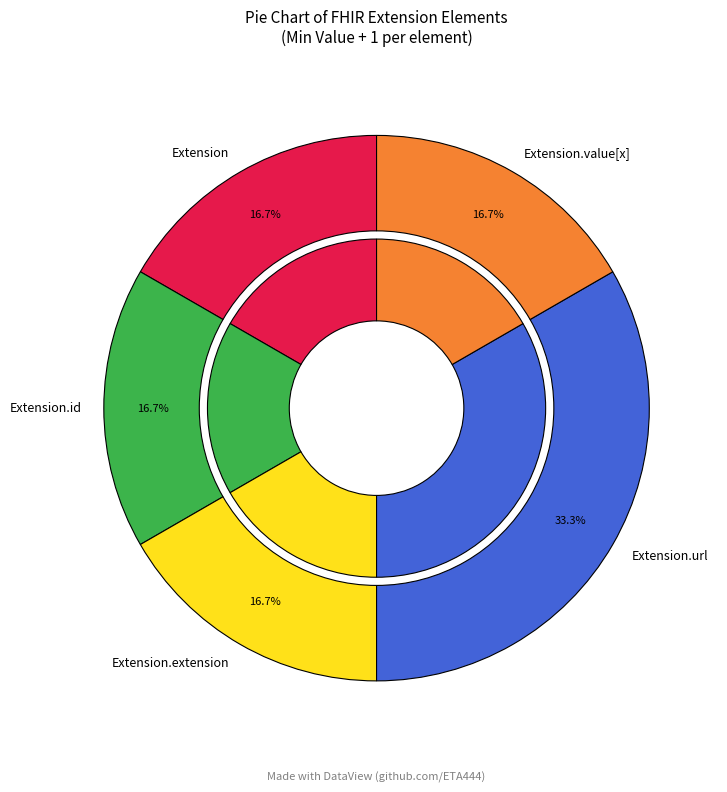

How many segments does this pie chart have?

5